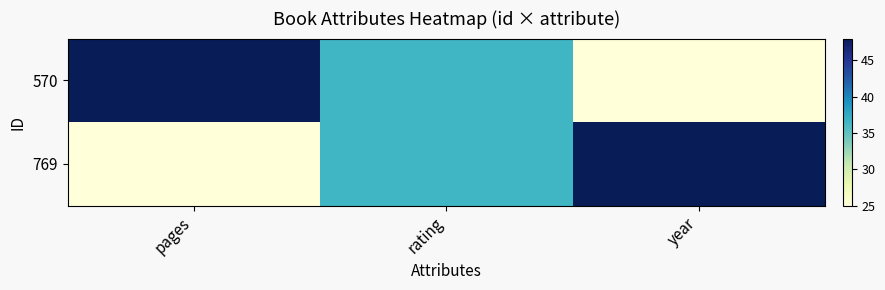

Which series has the widest spread of values?

570